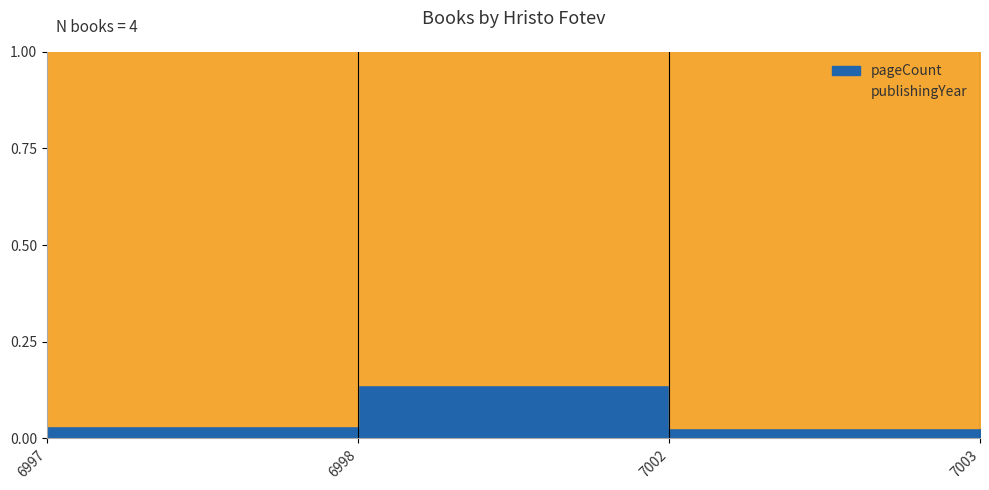

Is it true that the value at 6997 is 0.0?

True